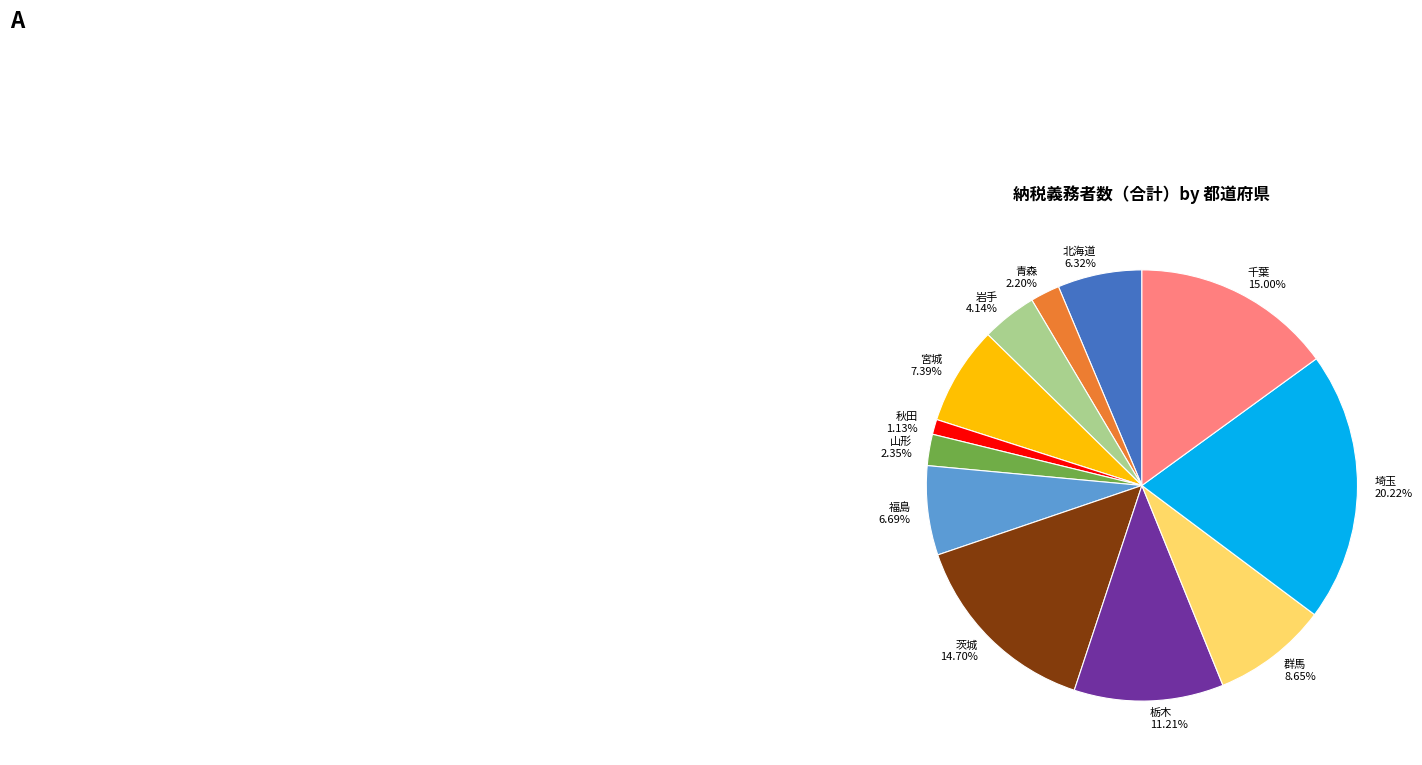

How many segments does this pie chart have?

12